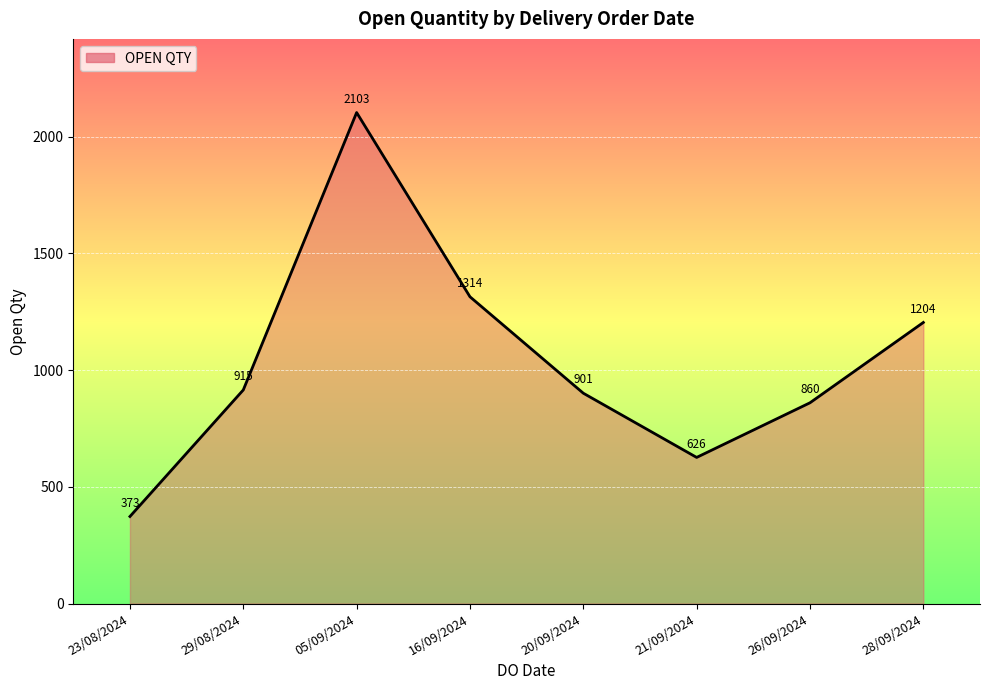

Approximately how many times larger is the value at 21/09/2024 compared to 23/08/2024?

1.7